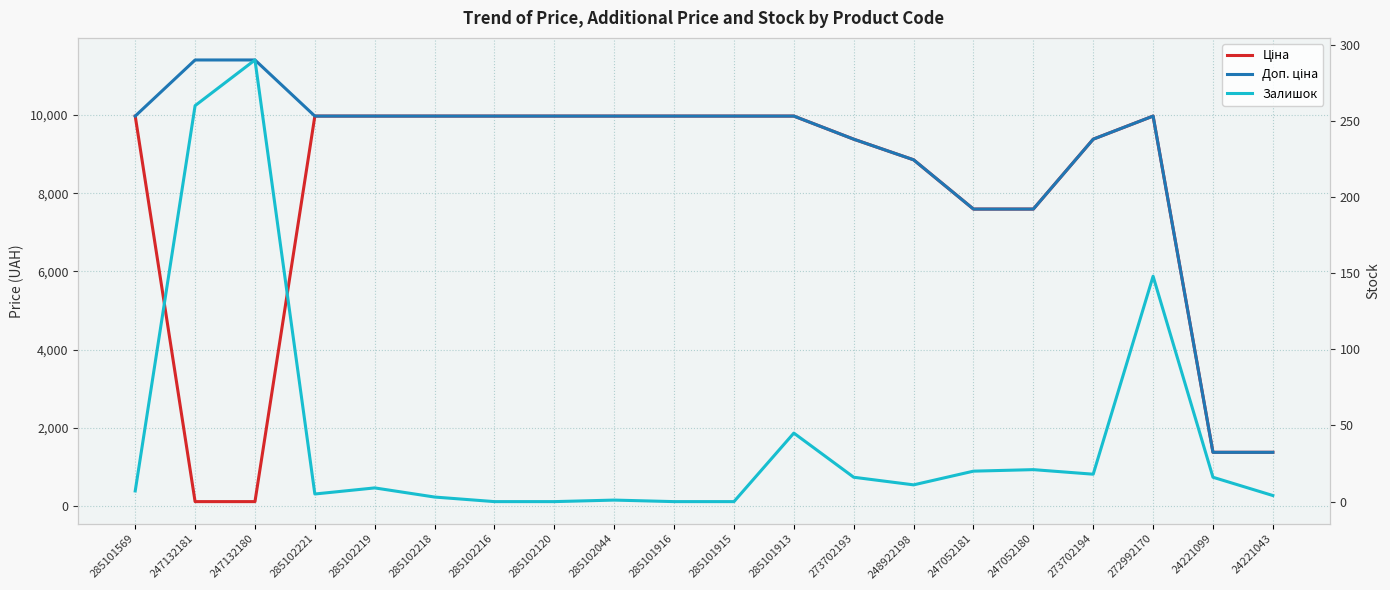

Is this an area chart (filled region under the line)?

No